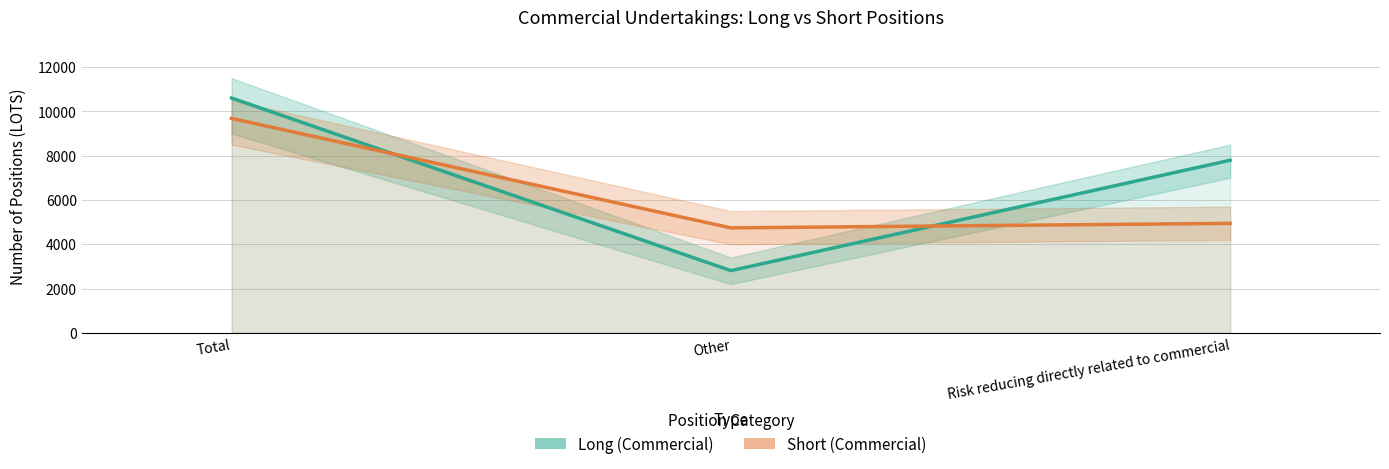

What is the sum of all Short (Commercial) values?

19364